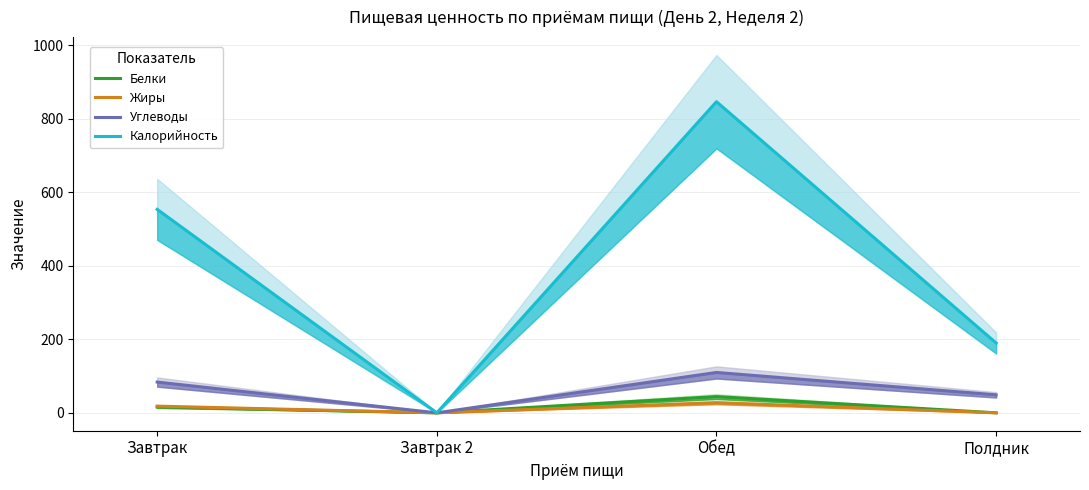

At which category is the sum across all series the highest?

Обед